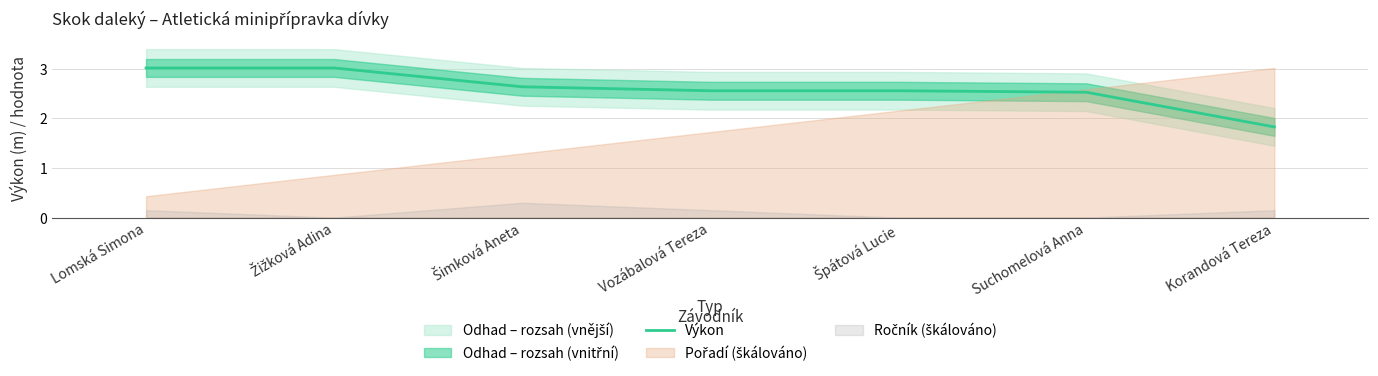

What position from the right is Vozábalová Tereza?

4